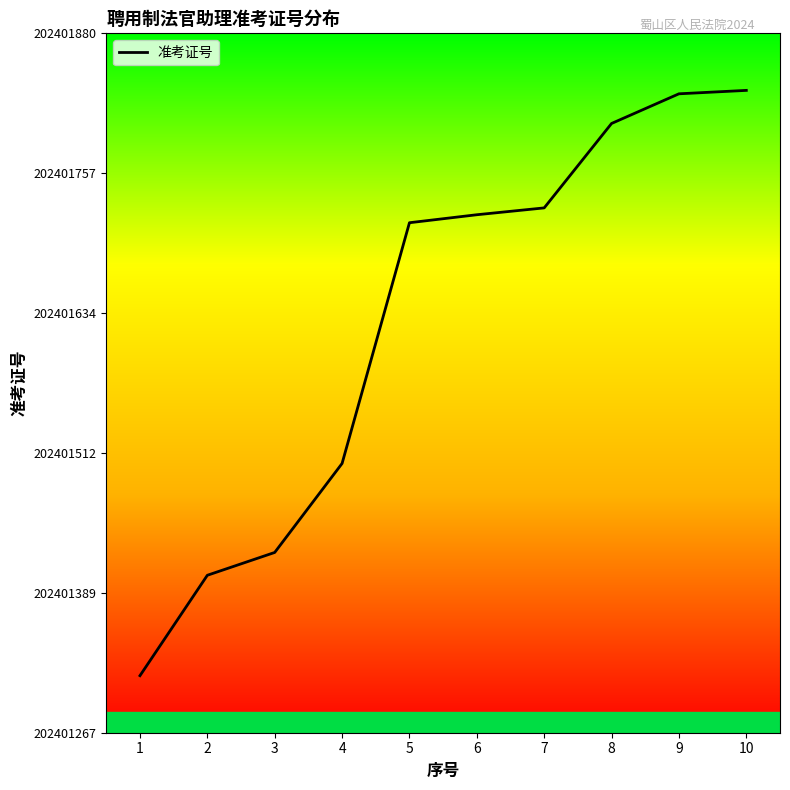

The value at 7 is 202401727. True or false?

True